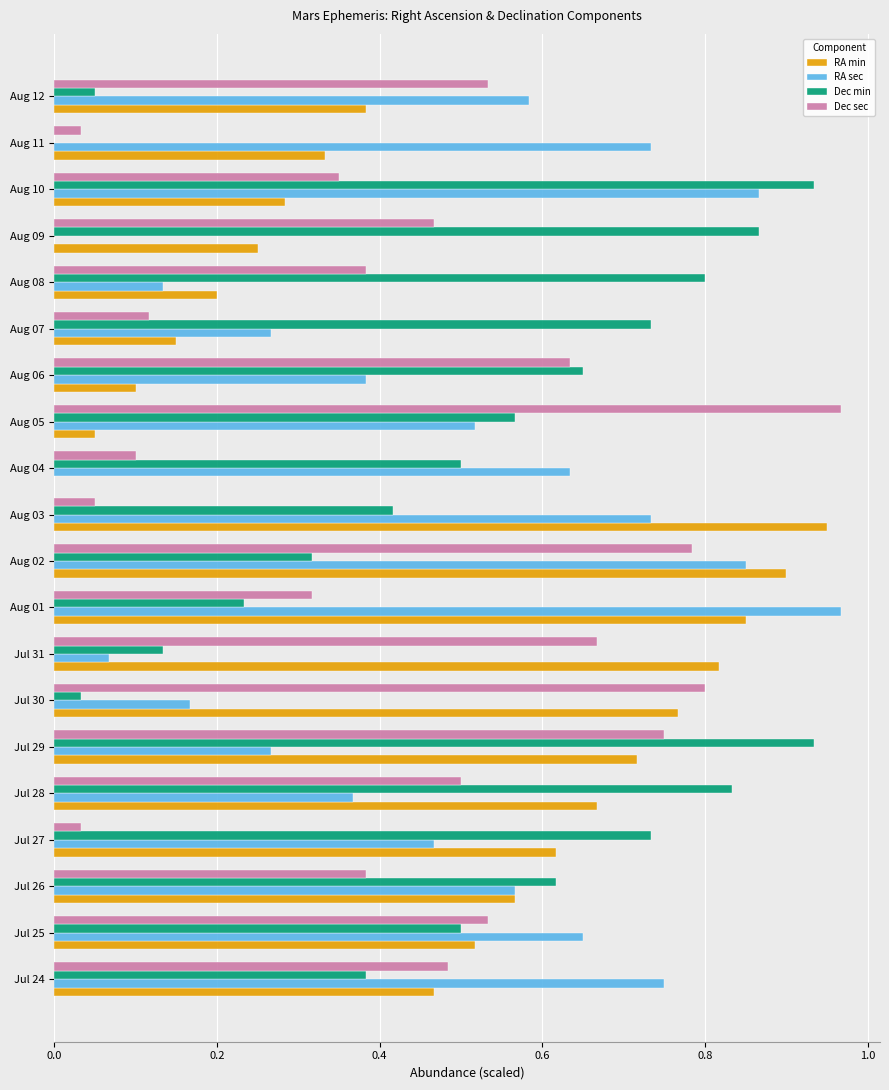

The value of Dec min at Aug 12 is 0.1. True or false?

True